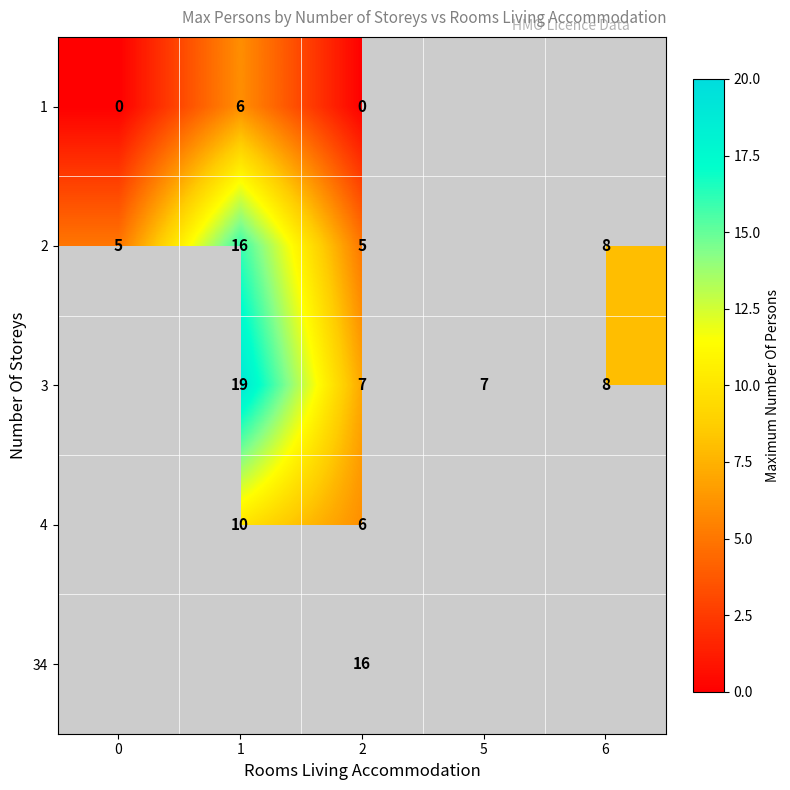

The value of 3 at 1 is 19. True or false?

True